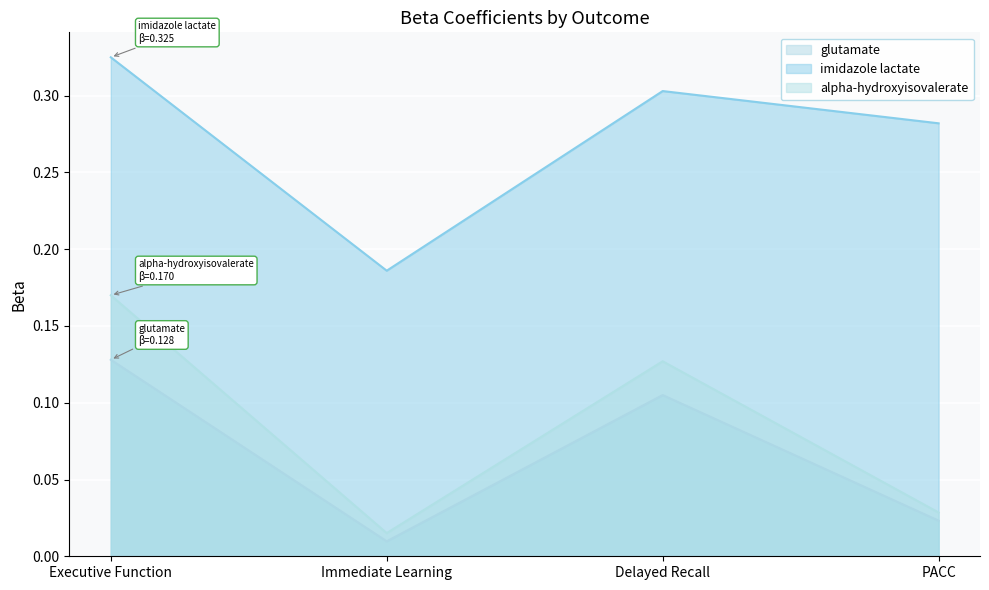

What is the total value across all series at PACC?

0.3